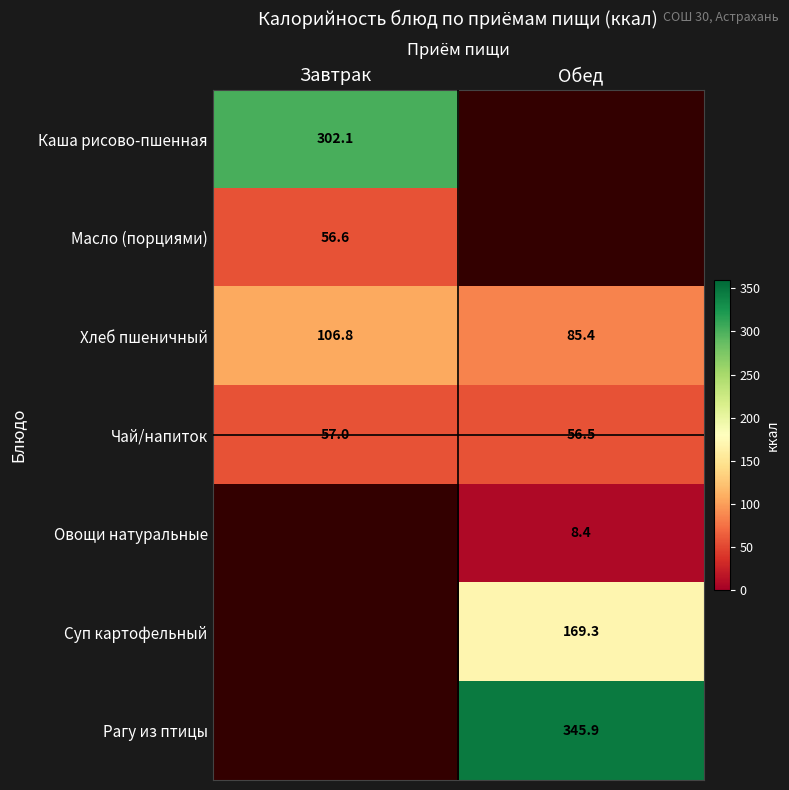

How many data points in Хлеб пшеничный are above 106?

1